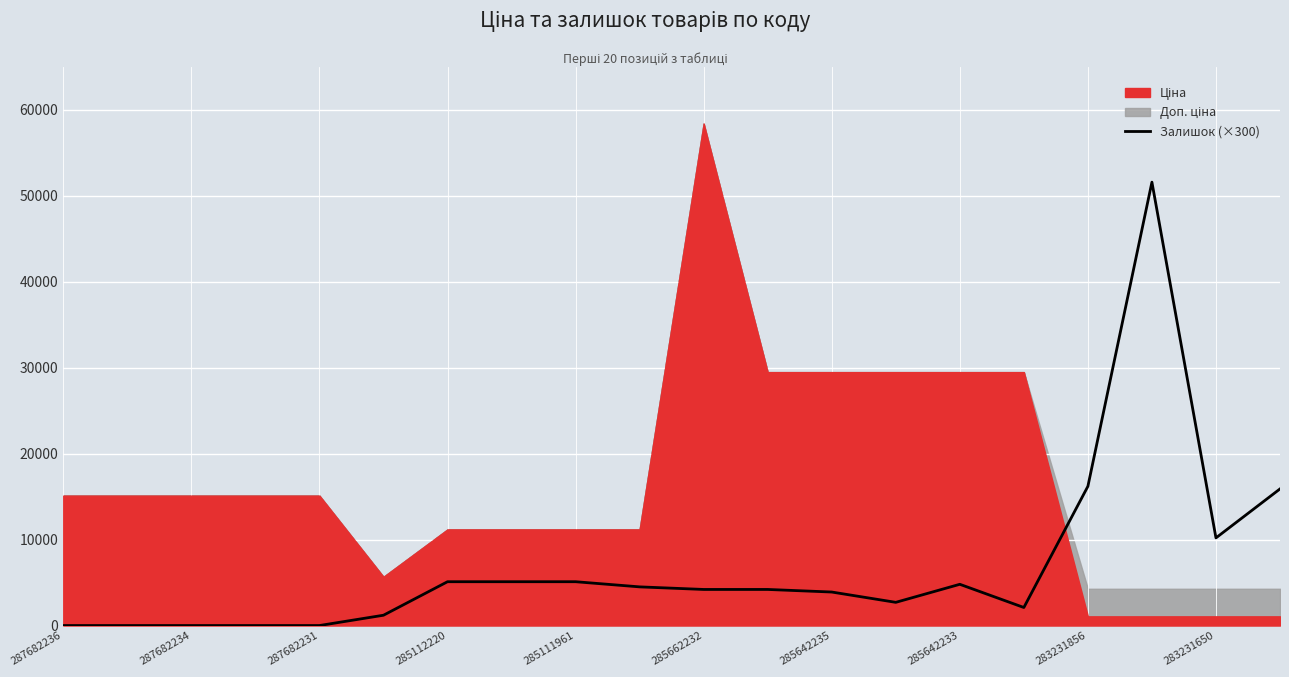

How many lines are shown in the chart?

1